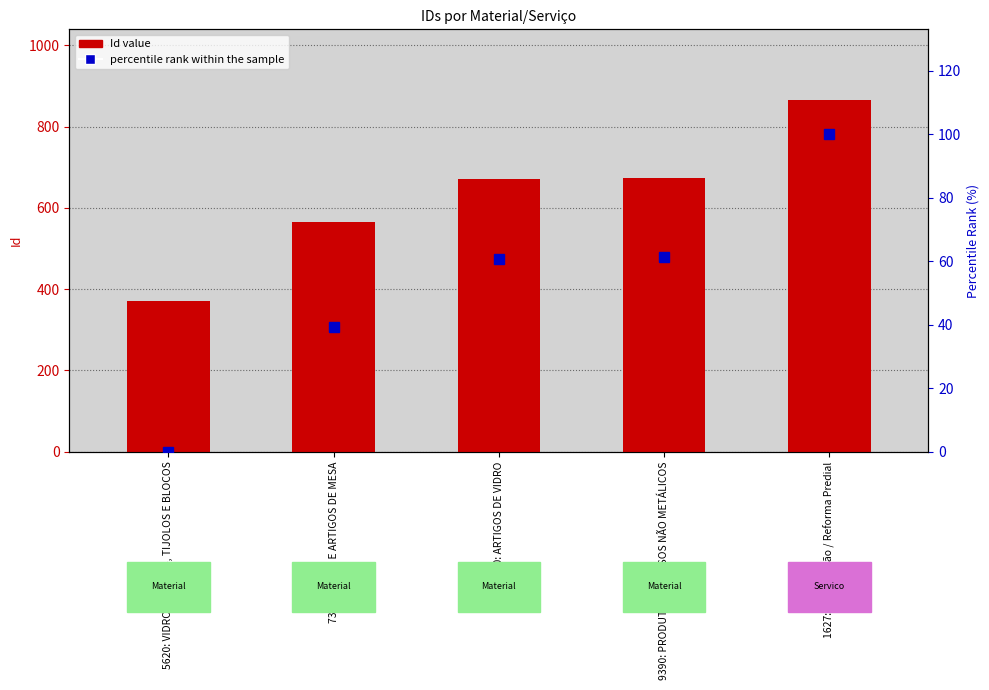

What is the difference between the second highest and second lowest values in the percentile rank within the sample series?

21.8